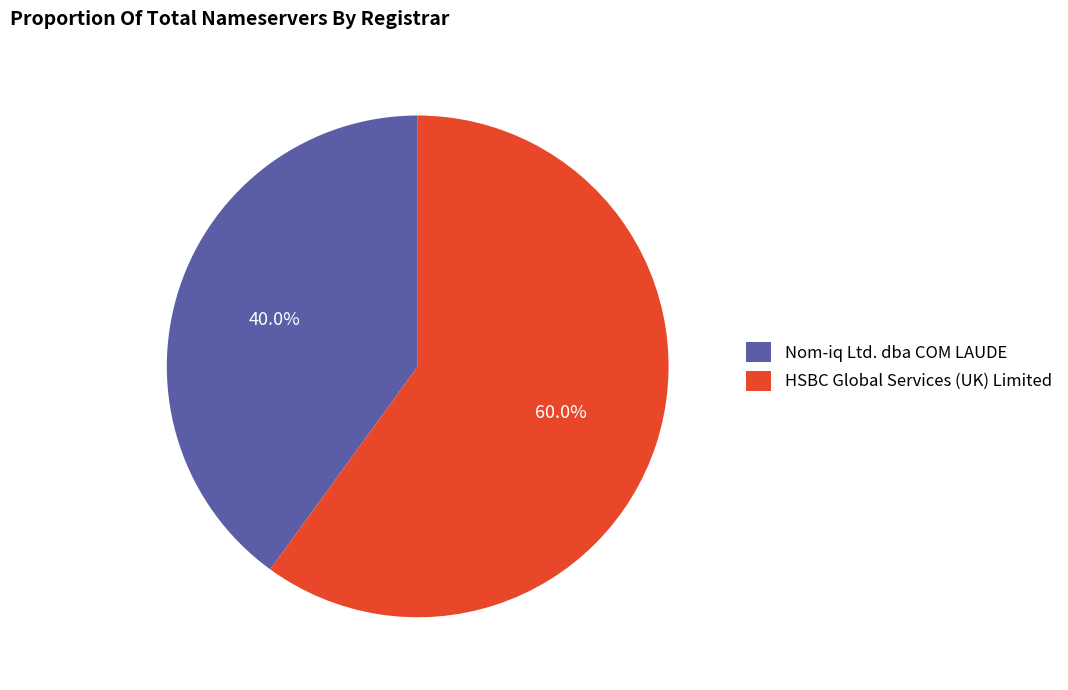

What percentage do HSBC Global Services (UK) Limited and Nom-iq Ltd. dba COM LAUDE together represent?

100.0%